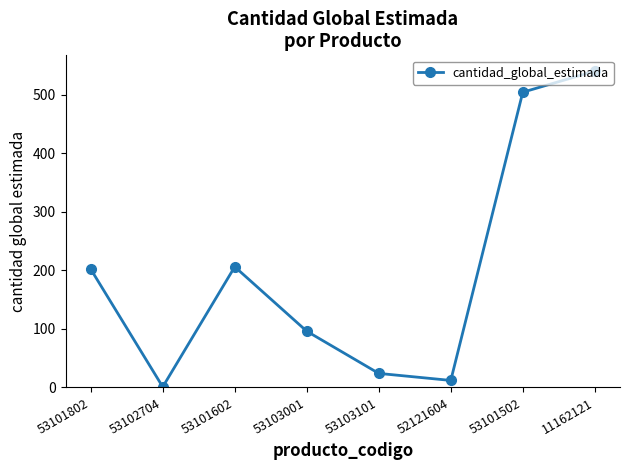

Count the number of data series in this chart.

1